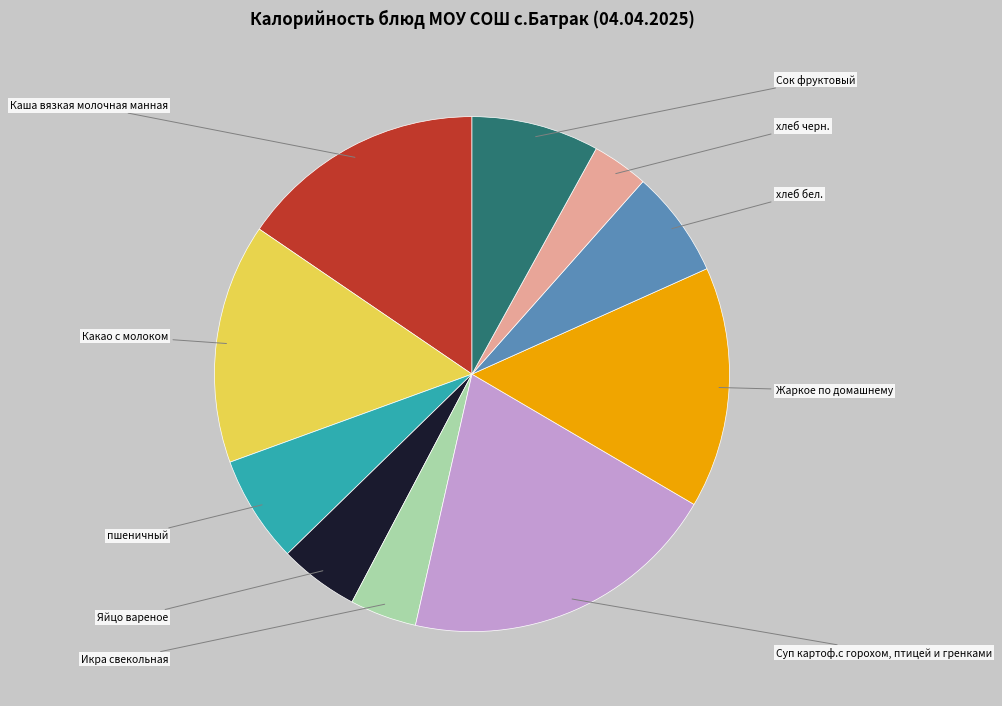

Is there any slice that represents more than half of the pie?

No